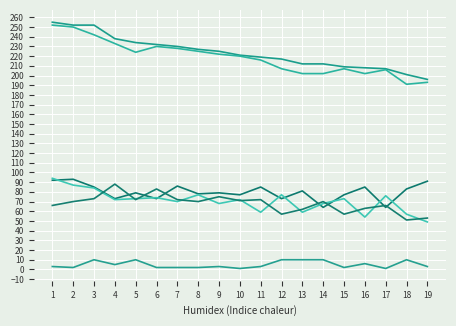

Reading left to right, transcribe all the data shown in this chart.

Сумма конкурсных баллов: 255	252	252	238	234	232	230	227	225	221	219	217	212	212	209	208	207	201	196
Сумма баллов (ЕГЭ/ВИ): 252	250	242	233	224	230	228	225	222	220	216	207	202	202	207	202	206	191	193
Русский язык: 92	93	85	73	79	73	86	78	79	77	85	73	81	64	77	85	64	83	91
История/Литература: 94	87	84	72	73	74	70	77	68	72	59	77	59	68	73	54	76	57	49
Обществознание: 66	70	73	88	72	83	72	70	75	71	72	57	62	70	57	63	66	51	53
Инд. достижения: 3	2	10	5	10	2	2	2	3	1	3	10	10	10	2	6	1	10	3